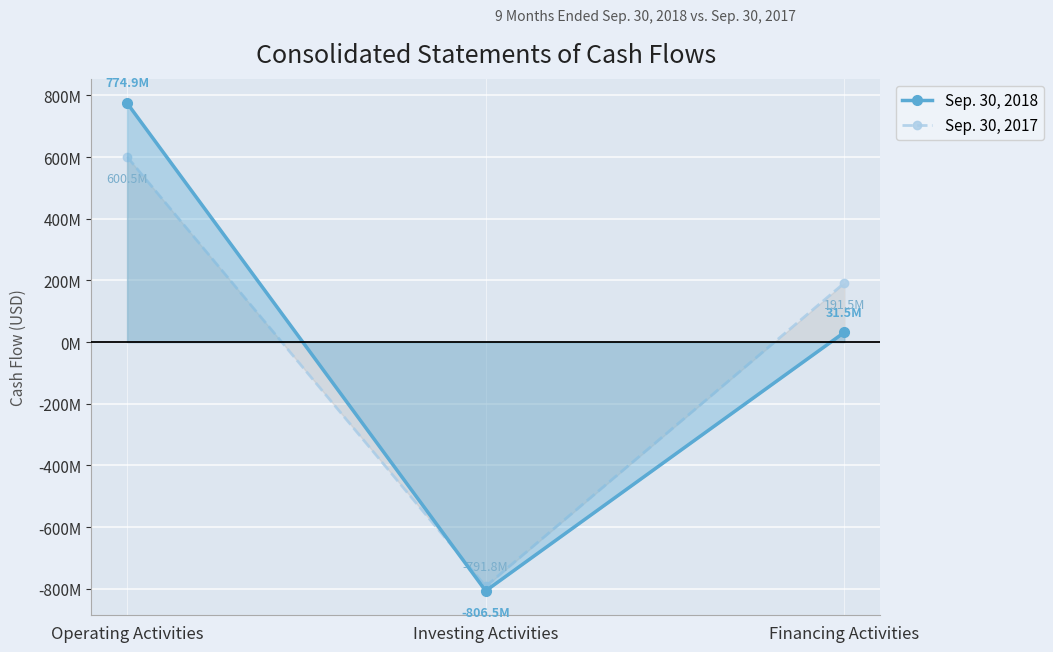

What position from the right is Operating Activities?

3